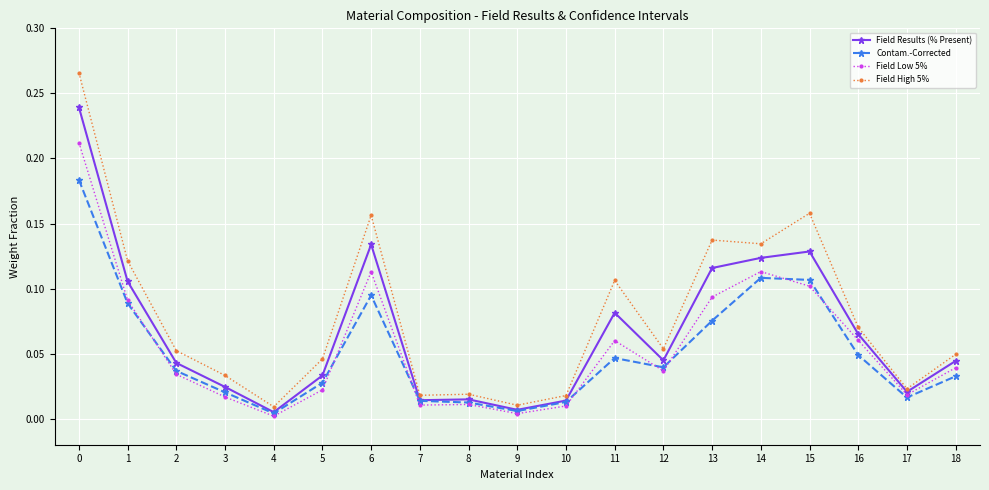

Where is the first local minimum for Field Results (% Present)?

4